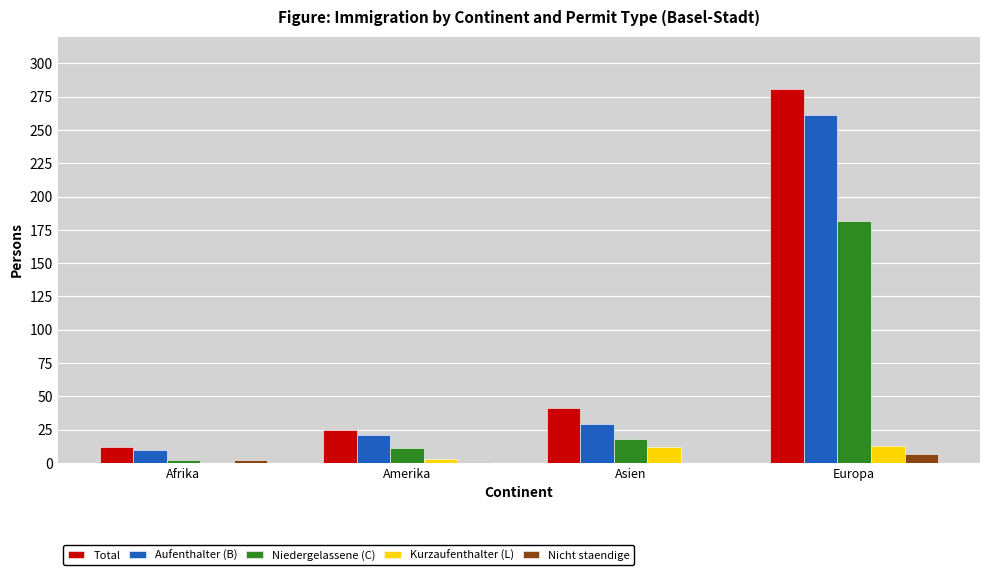

What is the highest value of the Aufenthalter (B) series?

261